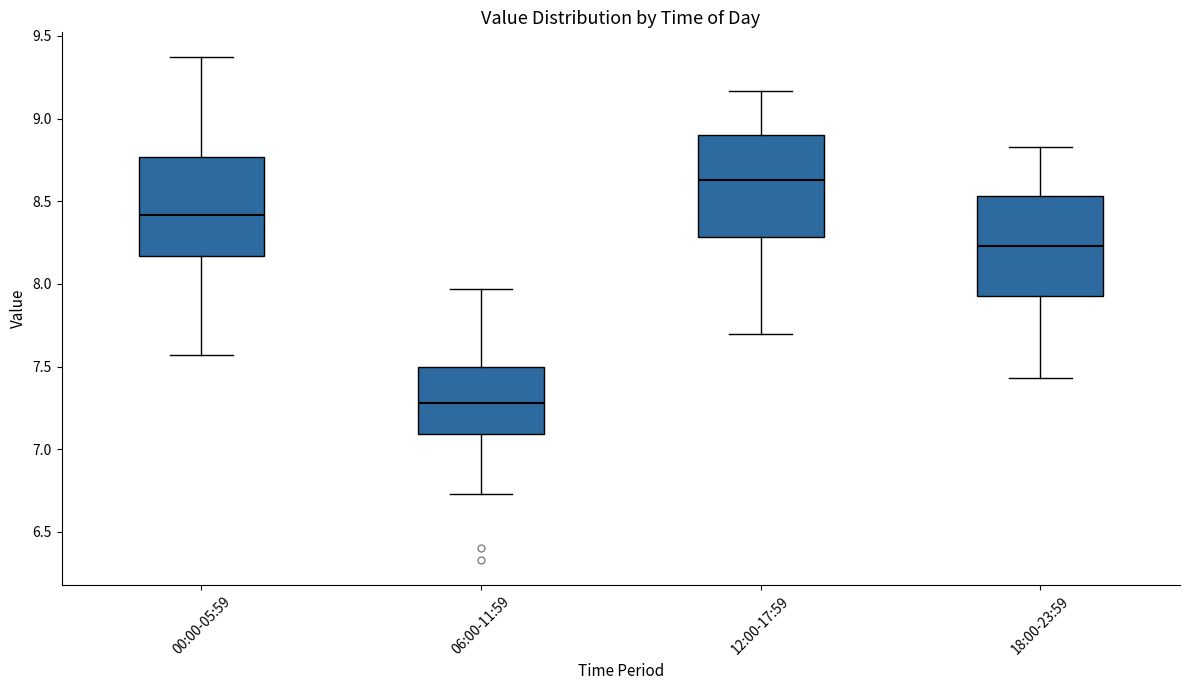

Reading left to right, transcribe this box plot: for each box, give where its median line is, the range the box spans, and where its two whiskers end, as read against the y-axis. The values are not printed on the chart, so give them approximately, as read against the axis.

00:00-05:59: median 8.40, box 8.15 to 8.75, whiskers 7.55 to 9.35
06:00-11:59: median 7.30, box 7.10 to 7.50, whiskers 6.75 to 7.95
12:00-17:59: median 8.65, box 8.30 to 8.90, whiskers 7.70 to 9.15
18:00-23:59: median 8.25, box 7.95 to 8.55, whiskers 7.45 to 8.85